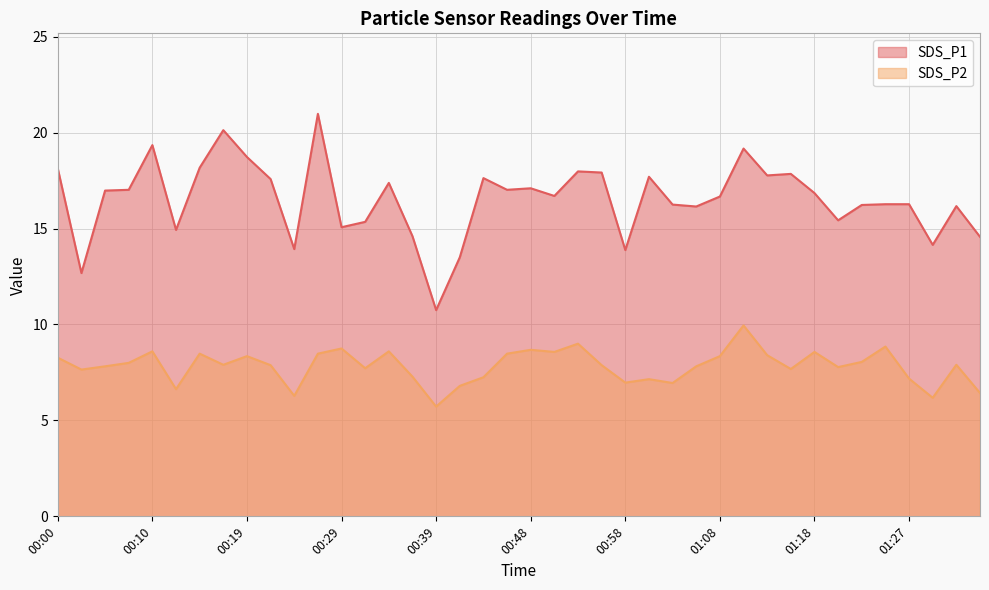

In SDS_P2, how many points are lower than both neighbors (excluding endpoints)?

12